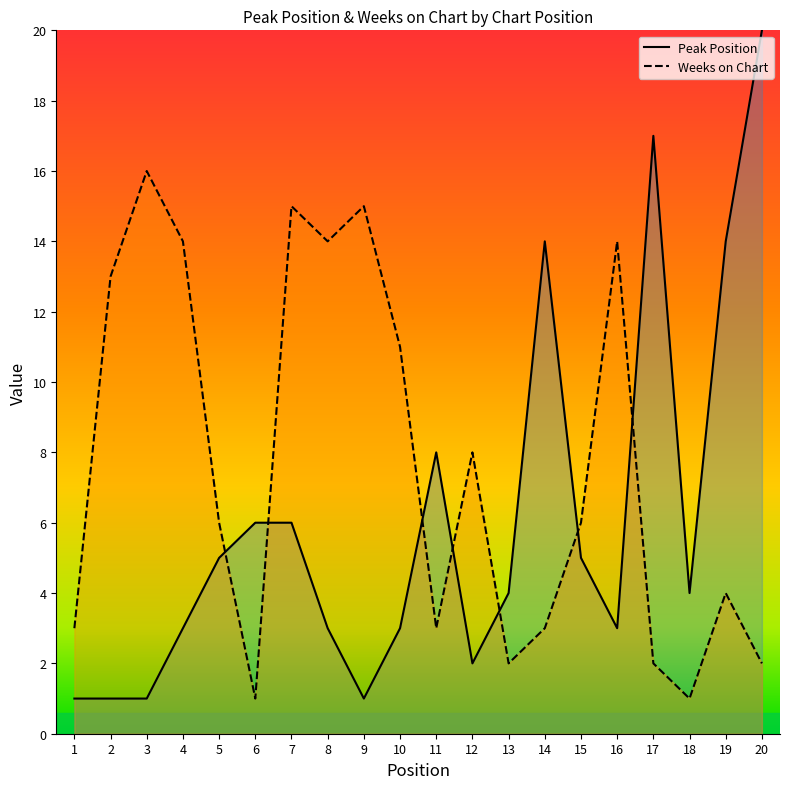

What is the sum of all Peak Position values?

121